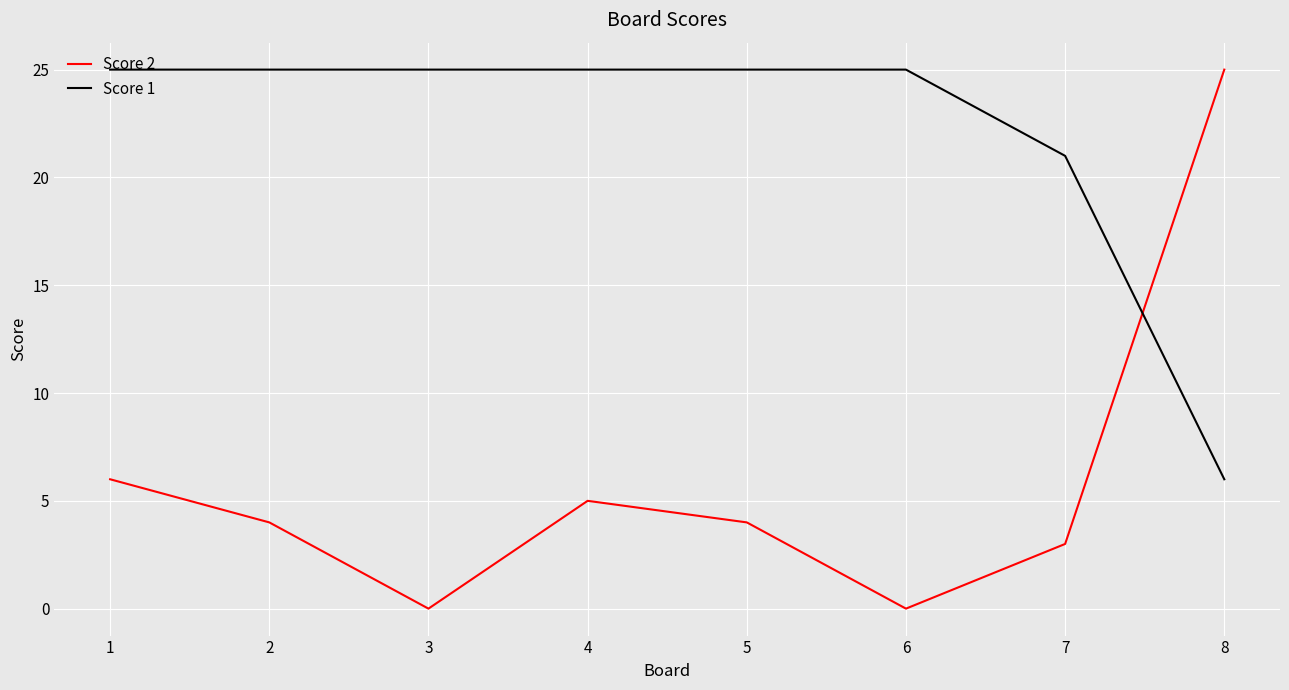

Reading right to left, list all the values displayed in this chart.

Score 2: 25	3	0	4	5	0	4	6
Score 1: 6	21	25	25	25	25	25	25